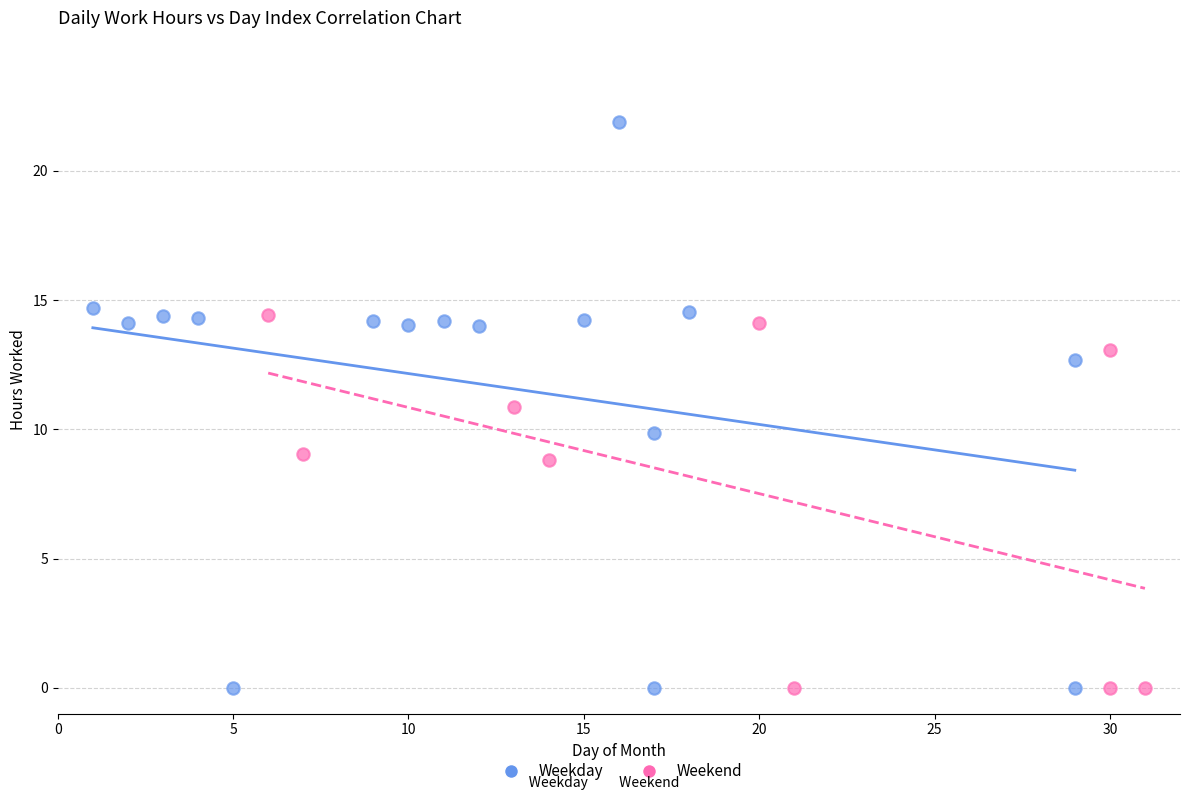

What are all the series names shown in the legend?

Weekday, Weekend